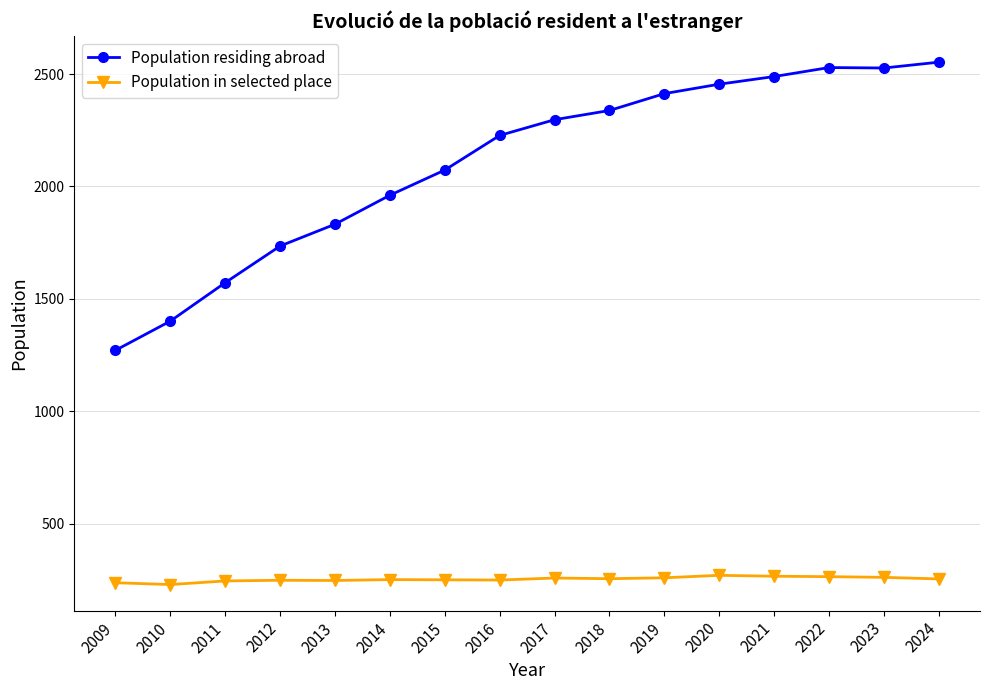

At 2014, list the series in order from smallest to largest.

Population in selected place, Population residing abroad